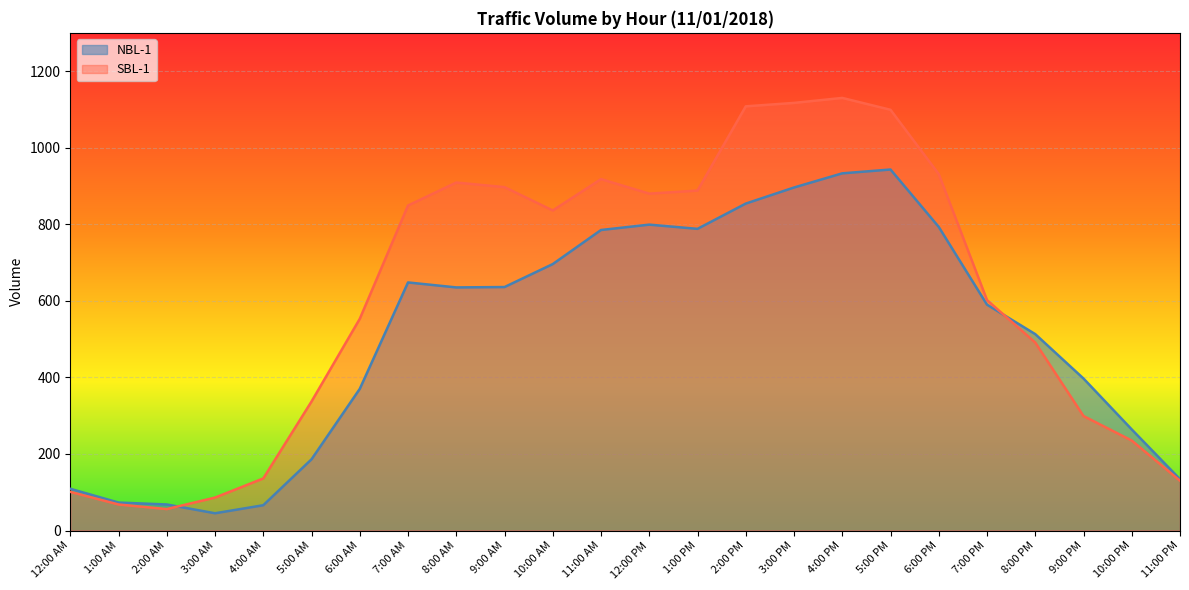

At which category does NBL-1 reach its first local valley?

3:00 AM